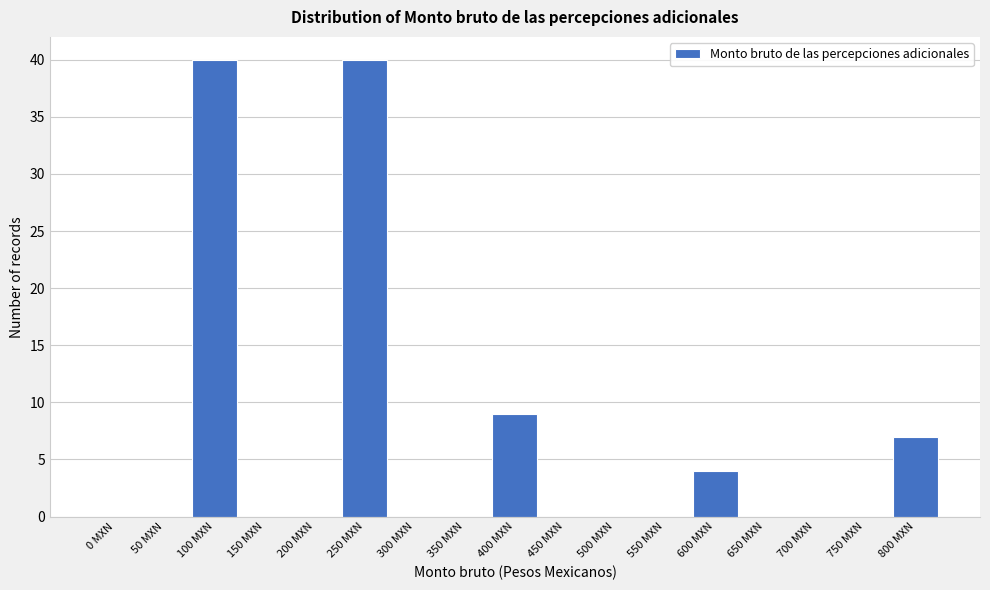

Reading left to right, extract all data points from this chart.

0 MXN=0	50 MXN=0	100 MXN=40	150 MXN=0	200 MXN=0	250 MXN=40	300 MXN=0	350 MXN=0	400 MXN=9	450 MXN=0	500 MXN=0	550 MXN=0	600 MXN=4	650 MXN=0	700 MXN=0	750 MXN=0	800 MXN=7